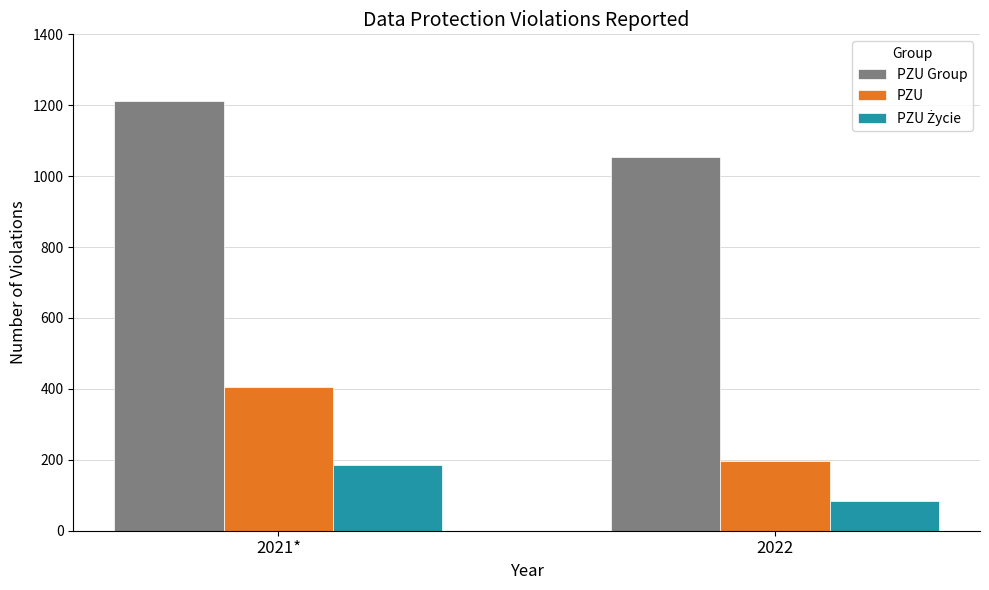

List the labels in order of PZU Group value, smallest first.

2022, 2021*